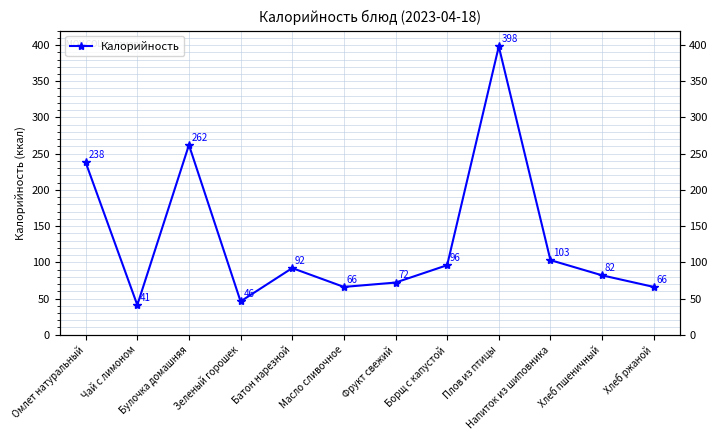

What is the label of the 8th point from the right?

Батон нарезной